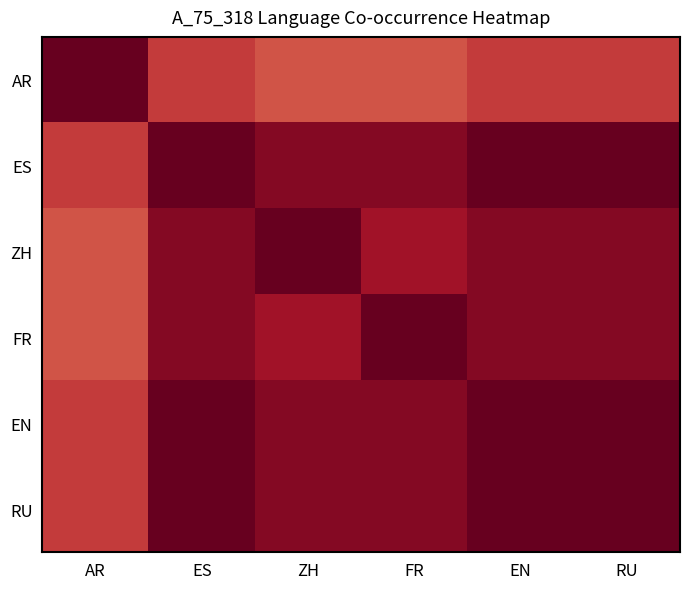

Reading left to right, list all the values displayed in this chart.

AR: AR=1.0	ES=0.7	ZH=0.6	FR=0.6	EN=0.7	RU=0.7
ES: AR=0.7	ES=1.0	ZH=0.9	FR=0.9	EN=1.0	RU=1.0
ZH: AR=0.6	ES=0.9	ZH=1.0	FR=0.8	EN=0.9	RU=0.9
FR: AR=0.6	ES=0.9	ZH=0.8	FR=1.0	EN=0.9	RU=0.9
EN: AR=0.7	ES=1.0	ZH=0.9	FR=0.9	EN=1.0	RU=1.0
RU: AR=0.7	ES=1.0	ZH=0.9	FR=0.9	EN=1.0	RU=1.0